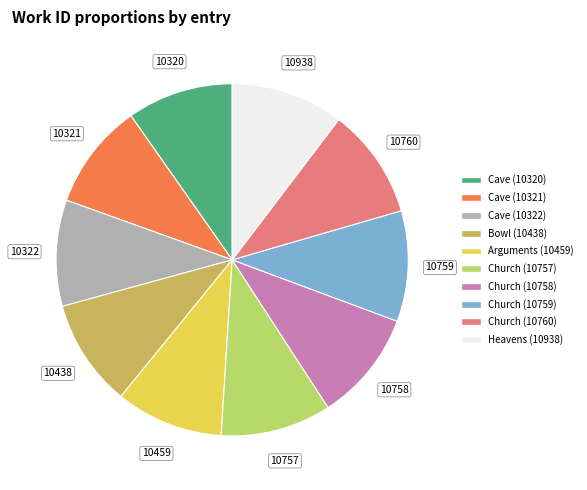

Is the sum of Church (10758) and Bowl (10438) greater than half?

No